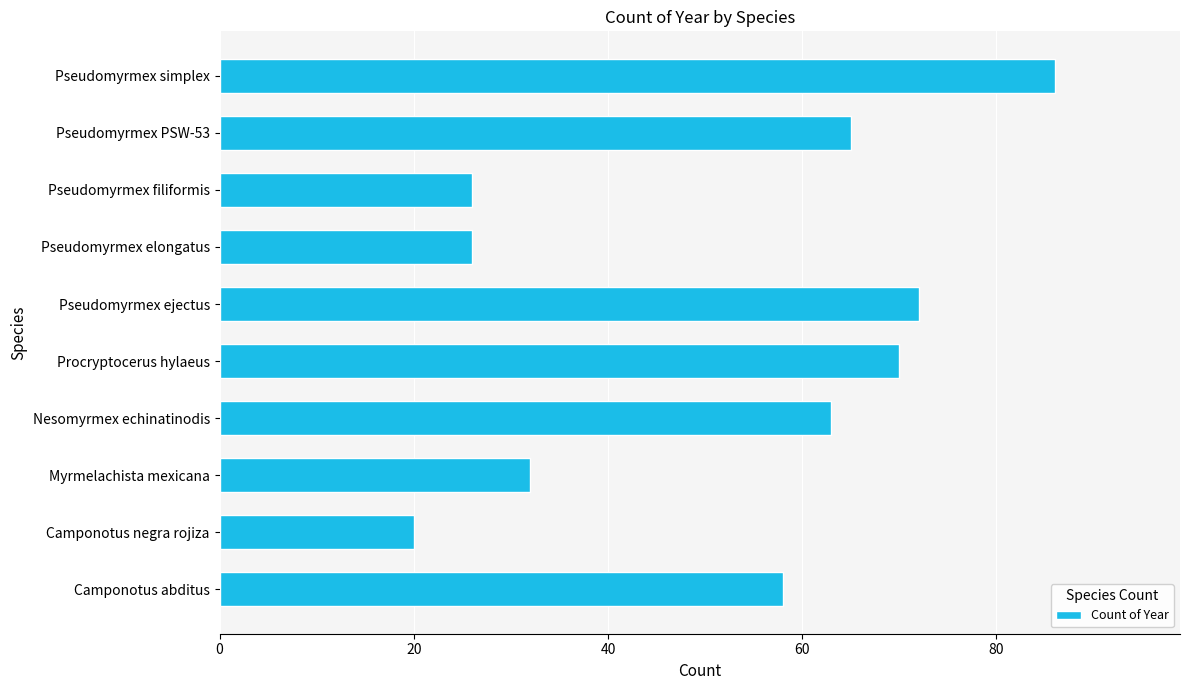

Reading bottom to top, list all the values displayed in this chart.

58	20	32	63	70	72	26	26	65	86